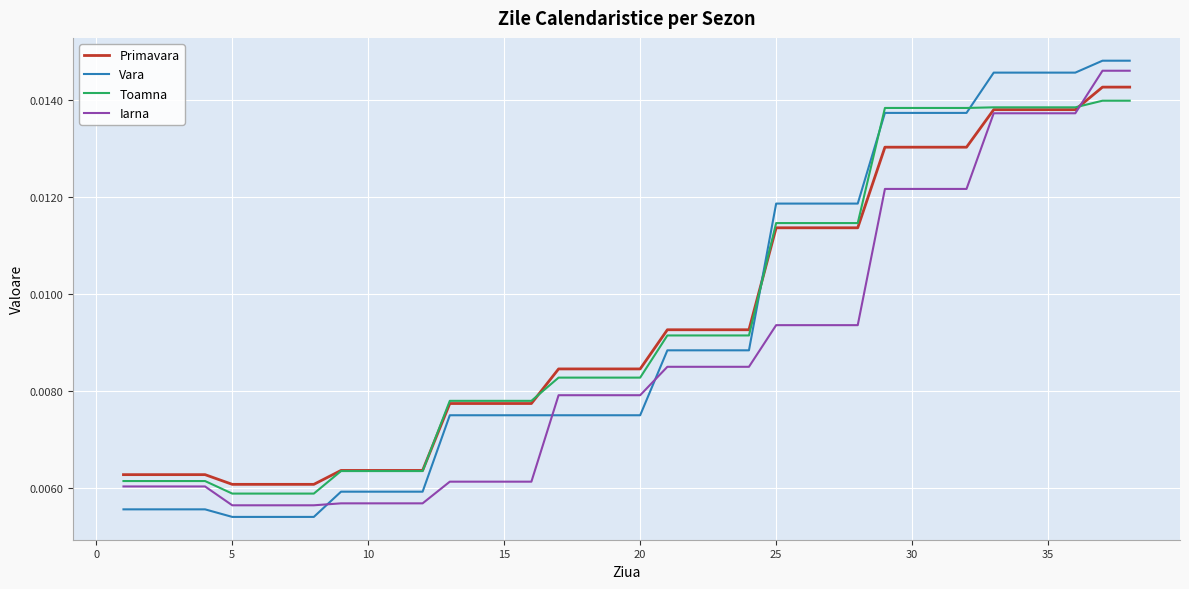

True or false: Toamna and Iarna cross at least once.

True